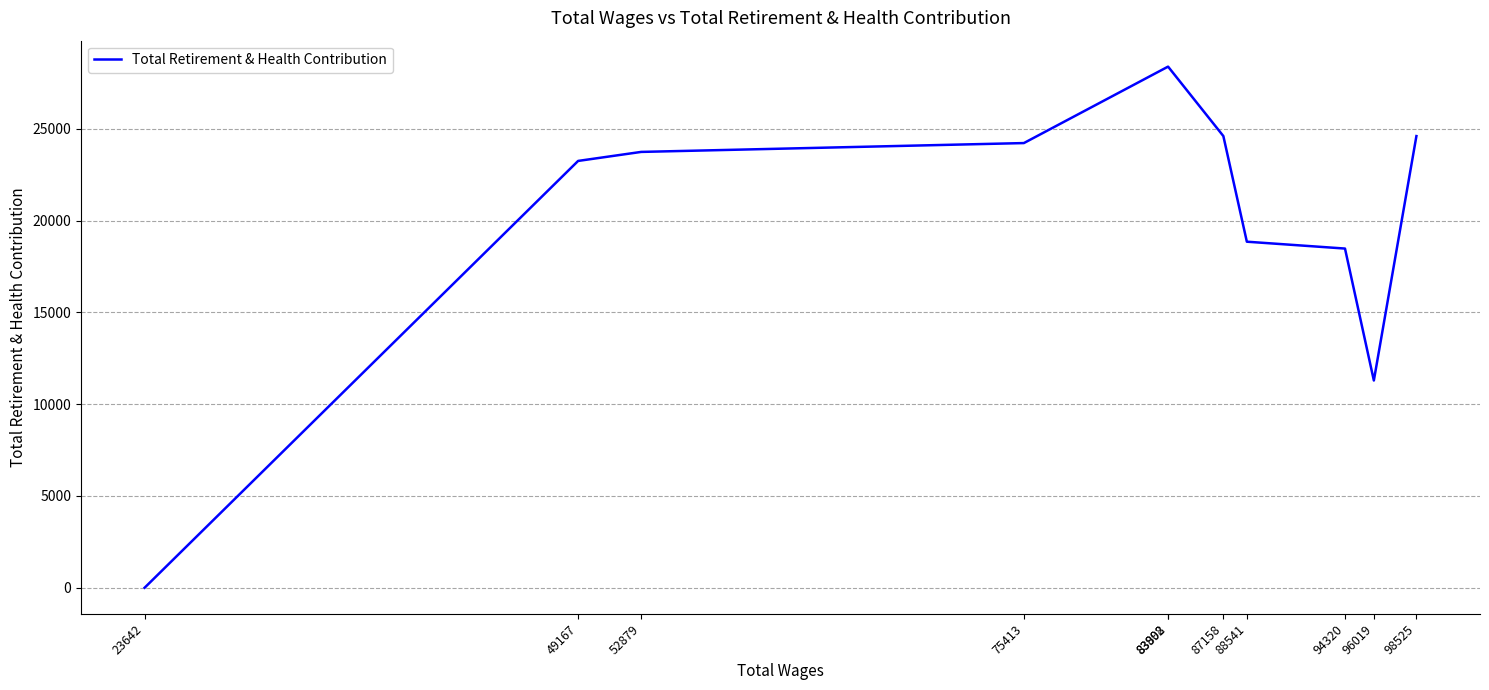

How many interior local valleys (lower than both neighbors) does the data have?

1